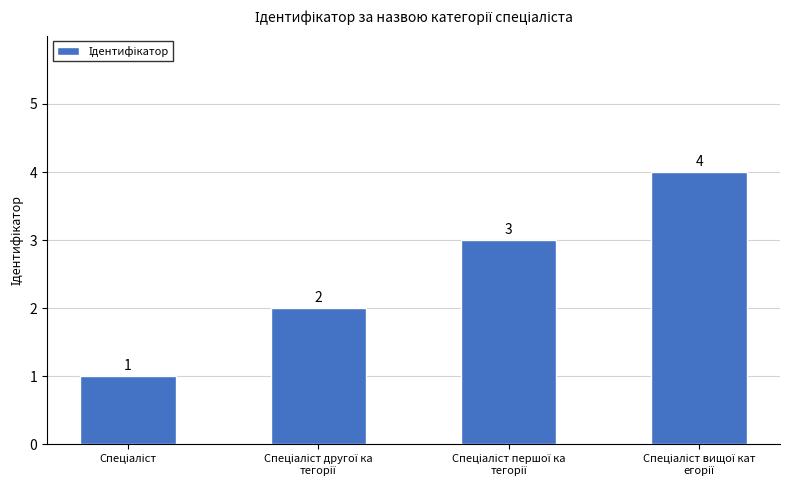

What is the greatest value displayed?

4